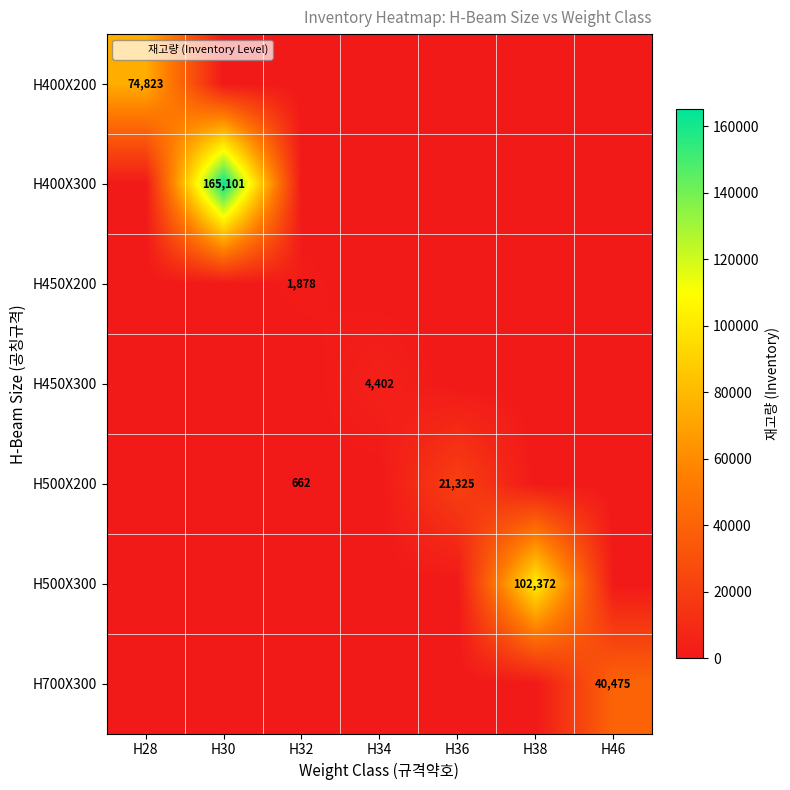

Is the value of H450X300 at H34 greater than the value of H500X200 at H32?

Yes